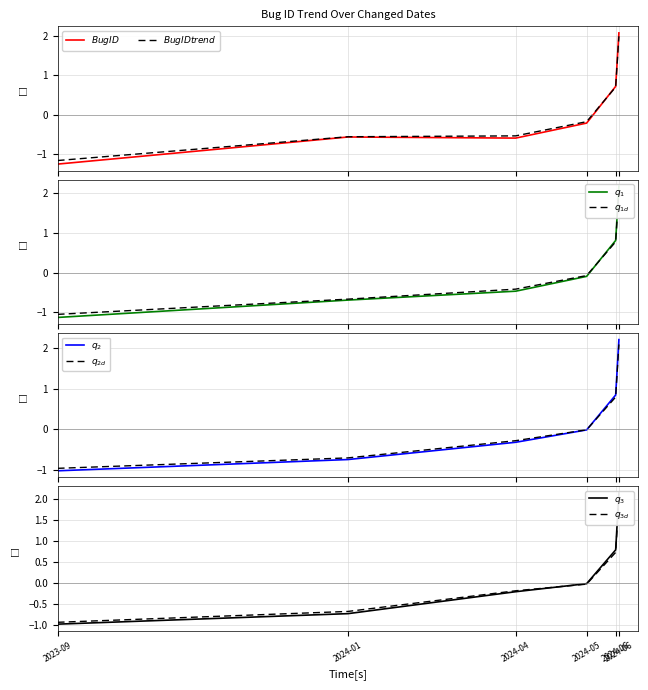

The Bug ID series shows 0.4 at 2024-06. True or false?

False